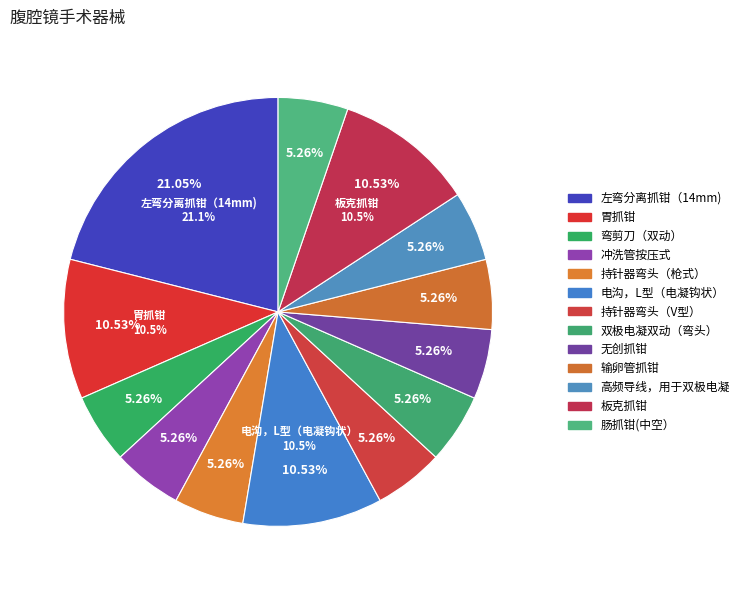

Is it true that 冲洗管按压式 is 5% of the pie?

True